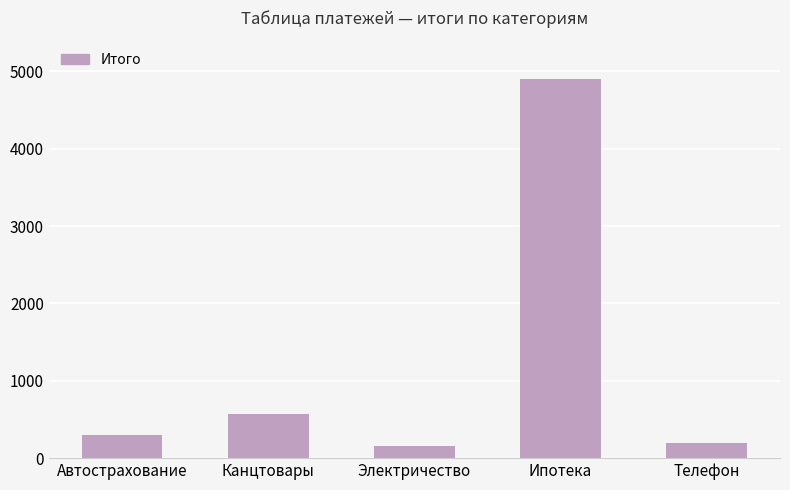

How many bars are there in total?

5